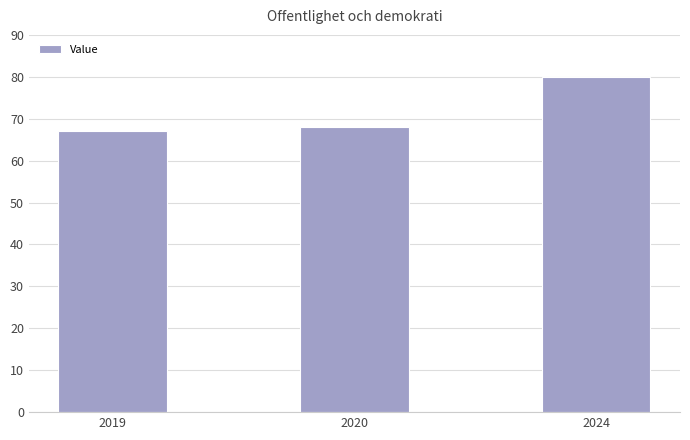

List the labels in order of value, smallest first.

2019, 2020, 2024